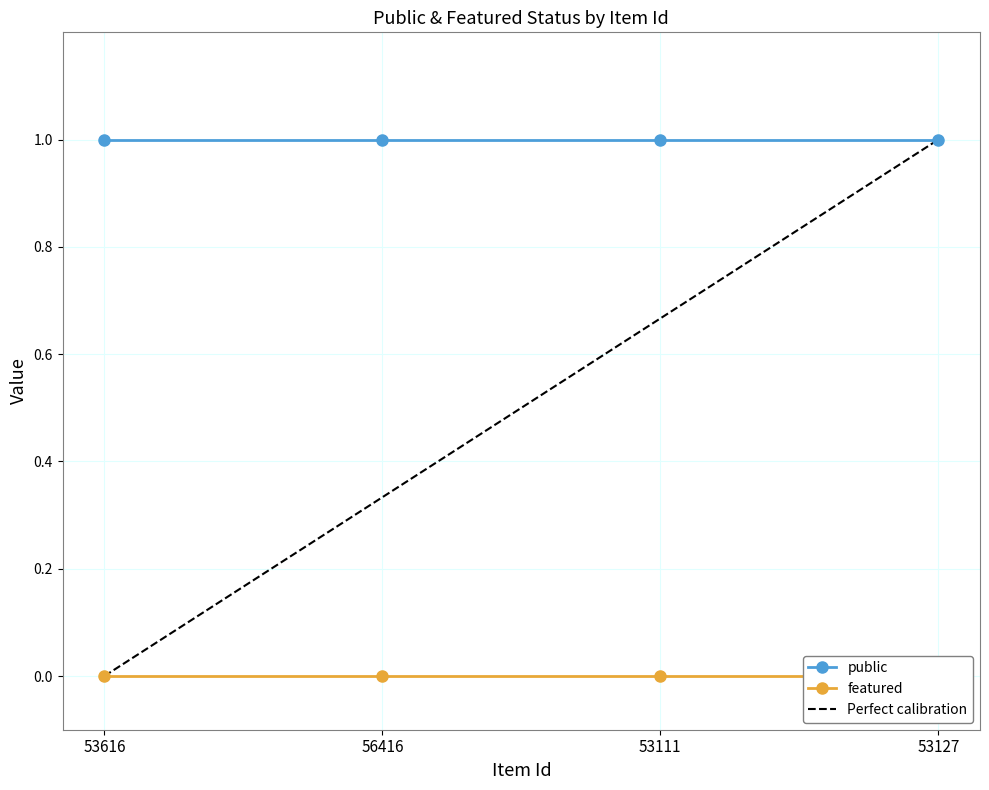

True or false: featured and public intersect in this chart.

False